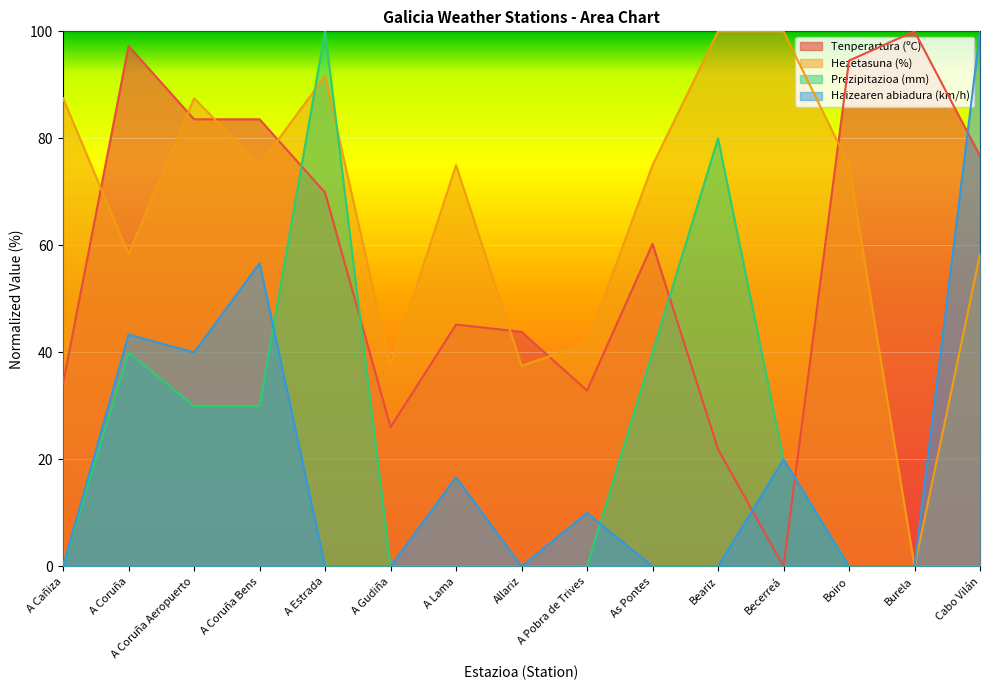

Reading left to right, transcribe all the data shown in this chart.

Tenperartura (ºC): 34.2	97.3	83.6	83.6	69.9	26.0	45.2	43.8	32.9	60.3	21.9	0.0	94.5	100.0	76.7
Hezetasuna (%): 87.5	58.3	87.5	75.0	91.7	37.5	75.0	37.5	41.7	75.0	100.0	100.0	75.0	0.0	58.3
Prezipitazioa (mm): 0.0	40.0	30.0	30.0	100.0	0.0	0.0	0.0	0.0	40.0	80.0	20.0	0.0	0.0	0.0
Haizearen abiadura (km/h): 0.0	43.3	40.0	56.7	0.0	0.0	16.7	0.0	10.0	0.0	0.0	20.0	0.0	0.0	100.0